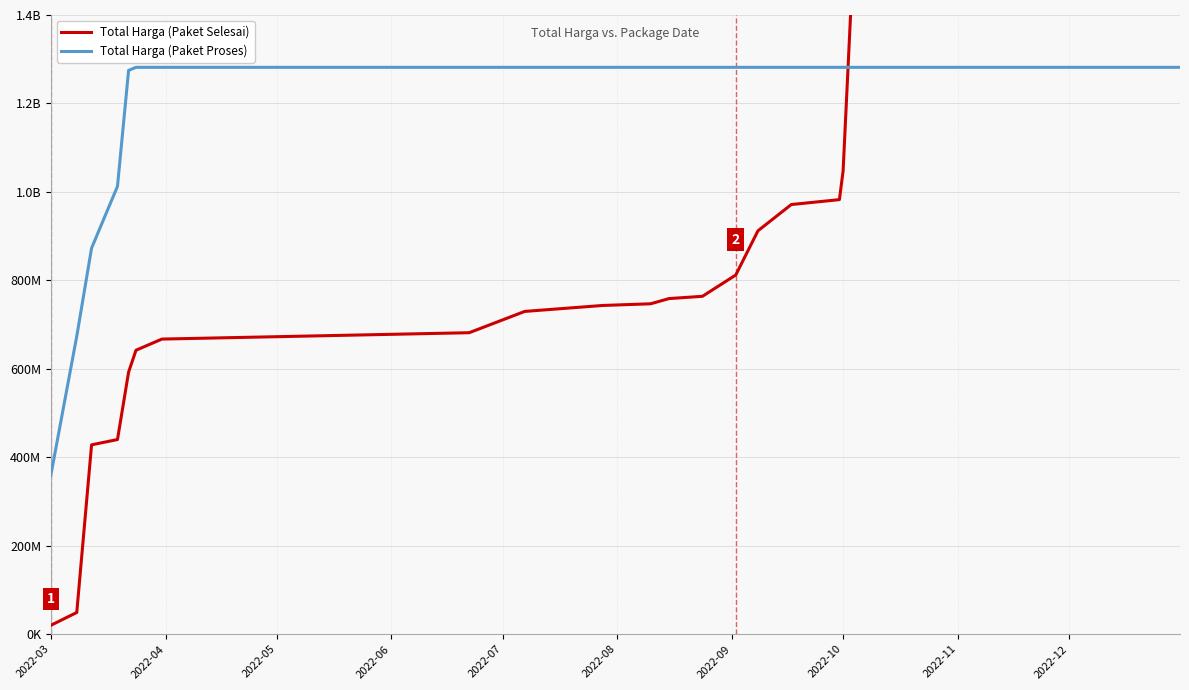

How many intersections are there between Total Harga (Paket Selesai) and Total Harga (Paket Proses)?

1